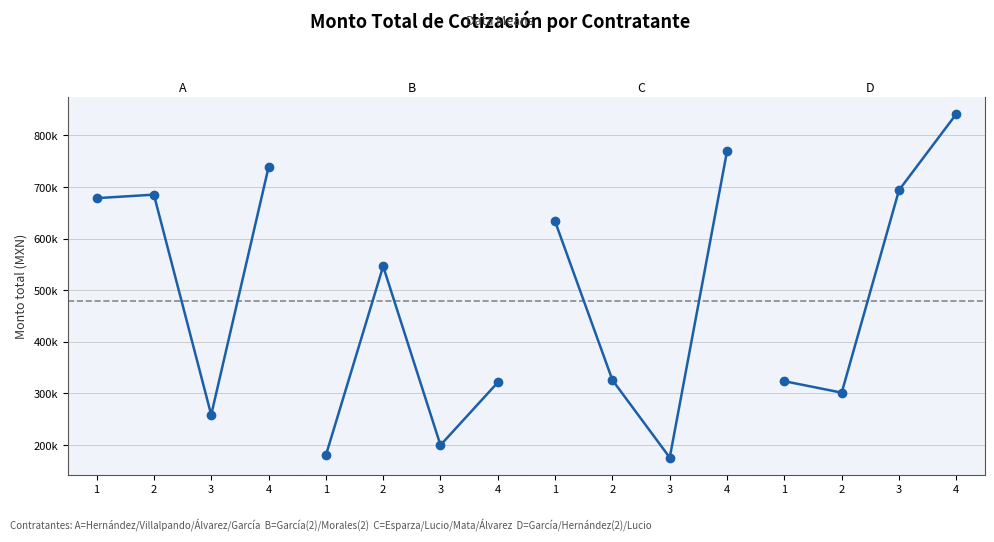

Is it true that A equals 685310.6 at 2?

True